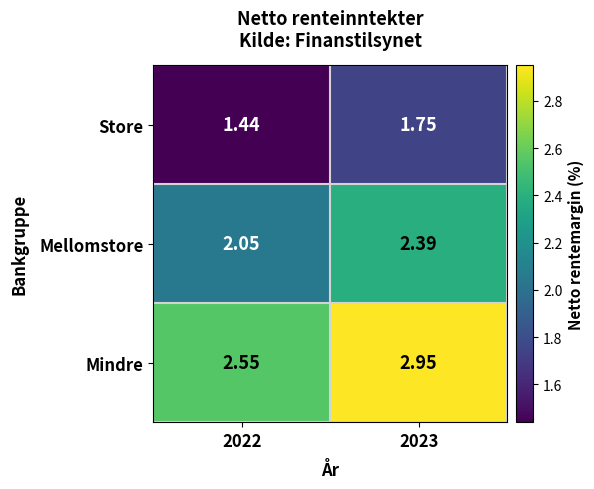

At which category does the chart reach its minimum across all series?

2022